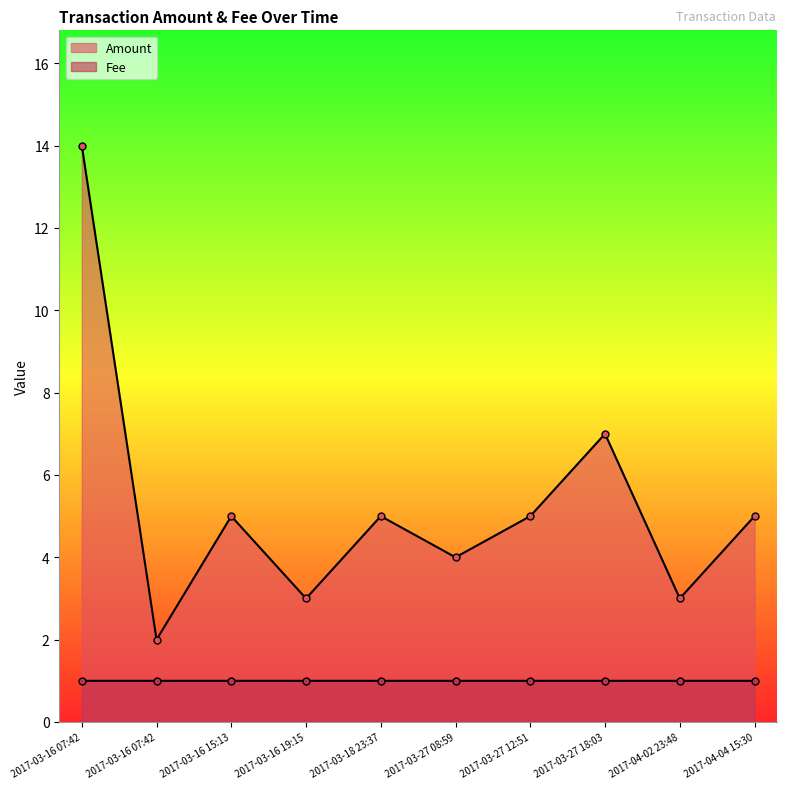

Reading right to left, transcribe all the data shown in this chart.

Amount: 2017-04-04 15:30=5.0	2017-04-02 23:48=3.0	2017-03-27 18:03=7.0	2017-03-27 12:51=5.0	2017-03-27 08:59=4.0	2017-03-18 23:37=5.0	2017-03-16 19:15=3.0	2017-03-16 15:13=5.0	2017-03-16 07:42=2.0	2017-03-16 07:42=14.0
Fee: 2017-04-04 15:30=1.0	2017-04-02 23:48=1.0	2017-03-27 18:03=1.0	2017-03-27 12:51=1.0	2017-03-27 08:59=1.0	2017-03-18 23:37=1.0	2017-03-16 19:15=1.0	2017-03-16 15:13=1.0	2017-03-16 07:42=1.0	2017-03-16 07:42=1.0